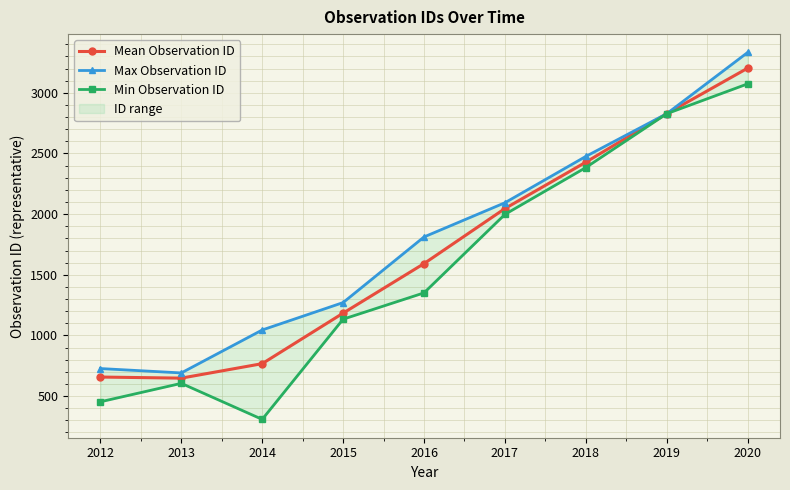

Is this an area chart (filled region under the line)?

No